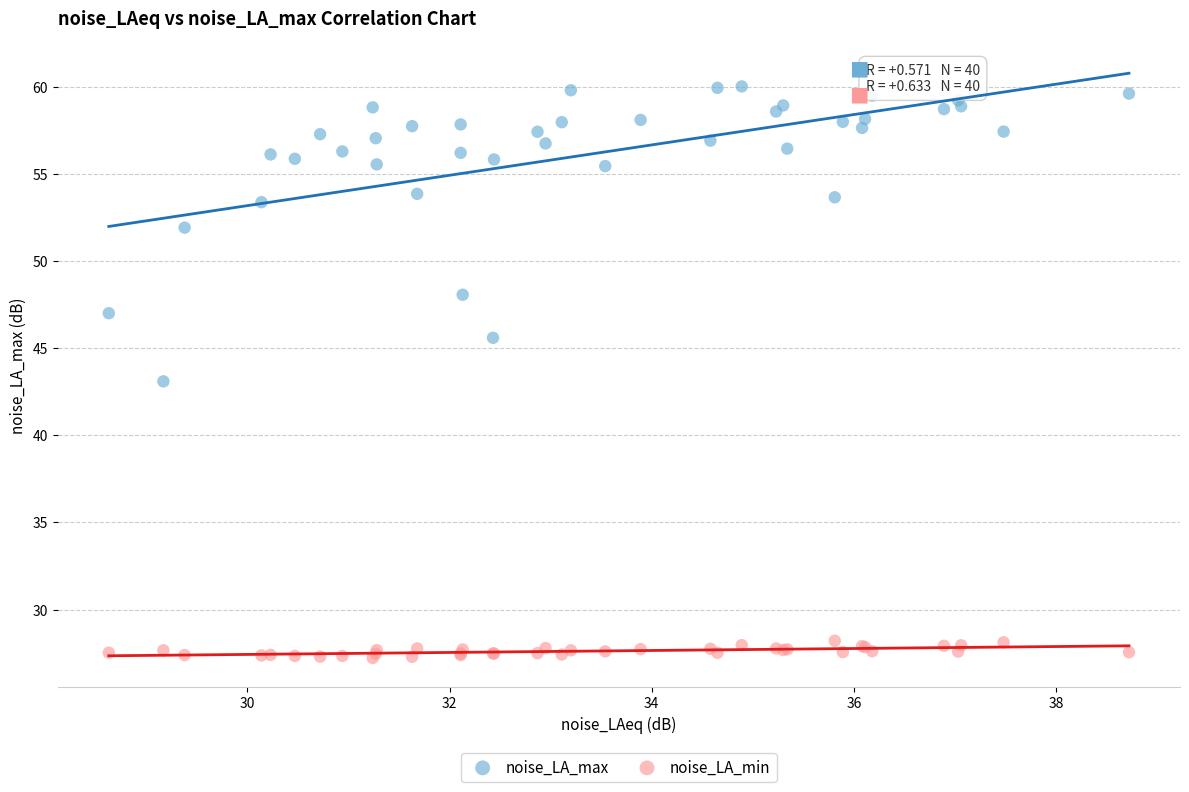

Which series contains the lowest Y value?

noise_LA_min